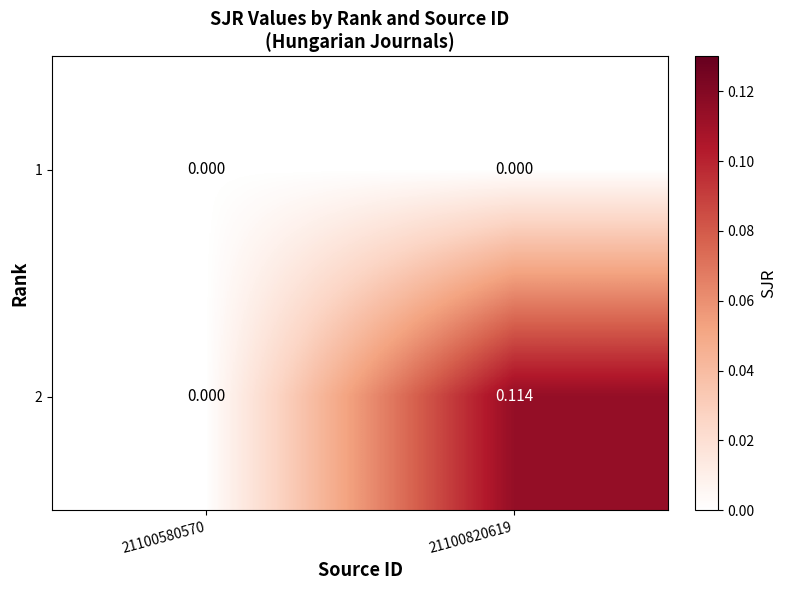

Rank the series by their average value, from highest to lowest.

2, 1